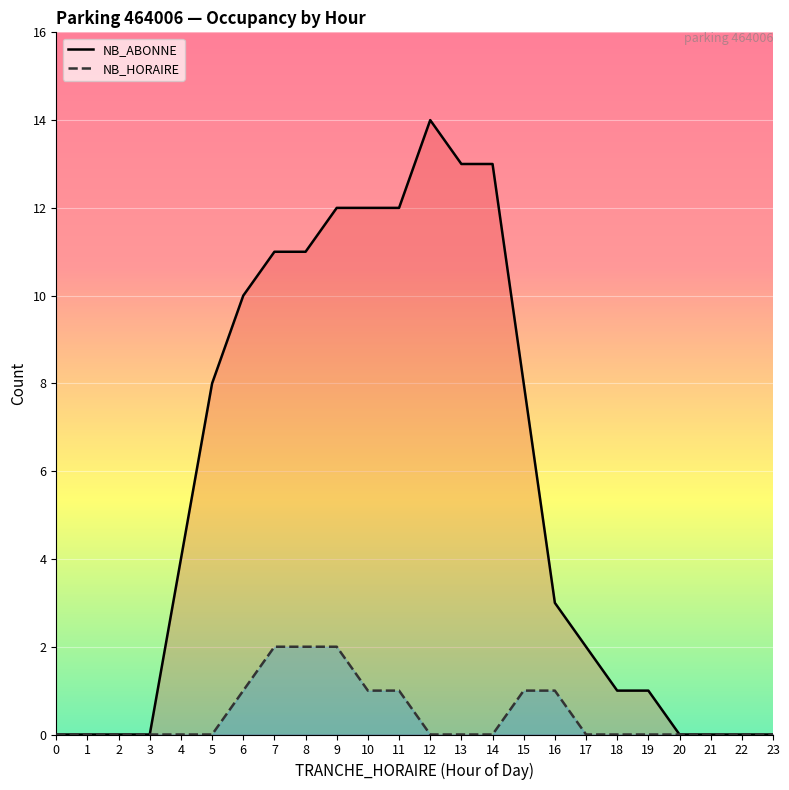

Which series has the largest total across all categories?

NB_ABONNE